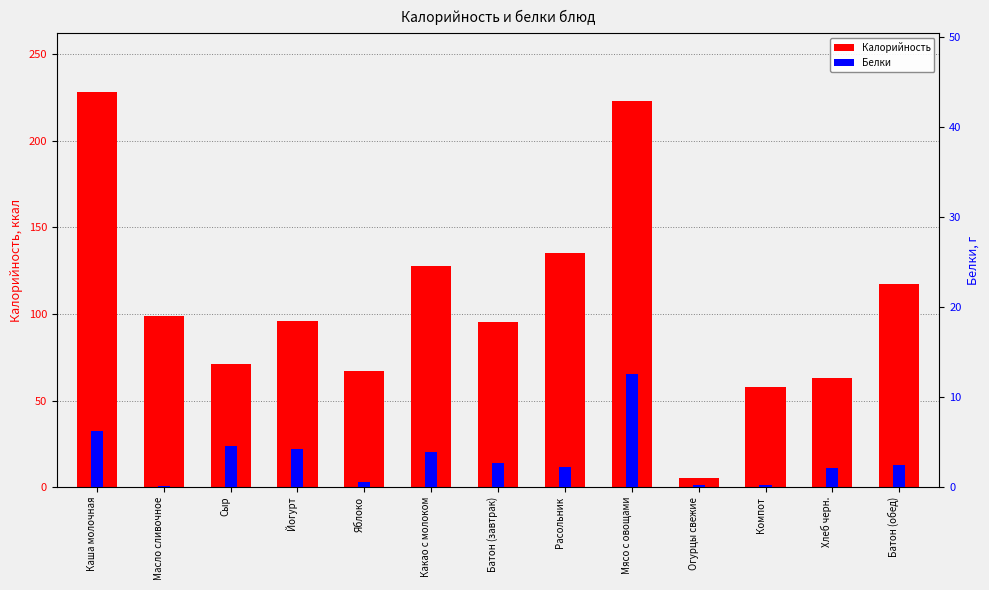

Reading right to left, extract all data points from this chart.

Калорийность: 117.6	63.0	58.0	5.0	223.0	135.0	95.2	128.0	67.0	96.0	71.0	99.0	228.0
Белки: 2.4	2.1	0.2	0.2	12.6	2.2	2.7	3.9	0.6	4.2	4.6	0.1	6.2